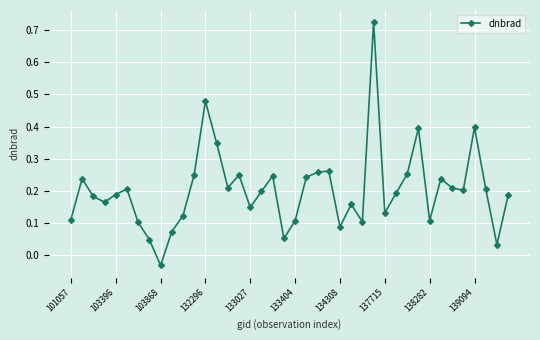

True or false: the data has more than 2 interior local peaks.

True